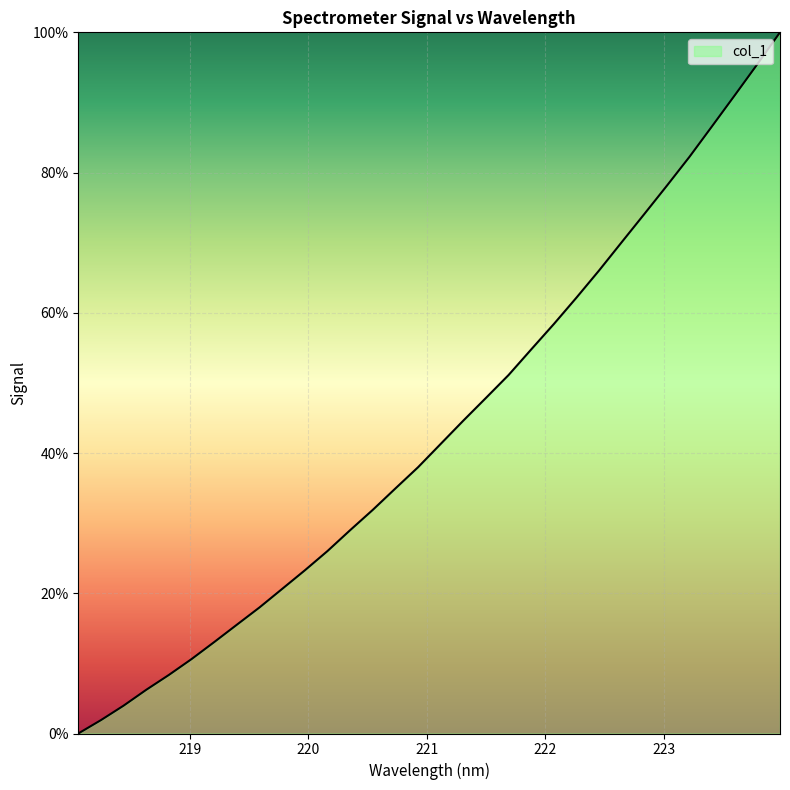

What is the difference between the maximum and minimum values?

100.0